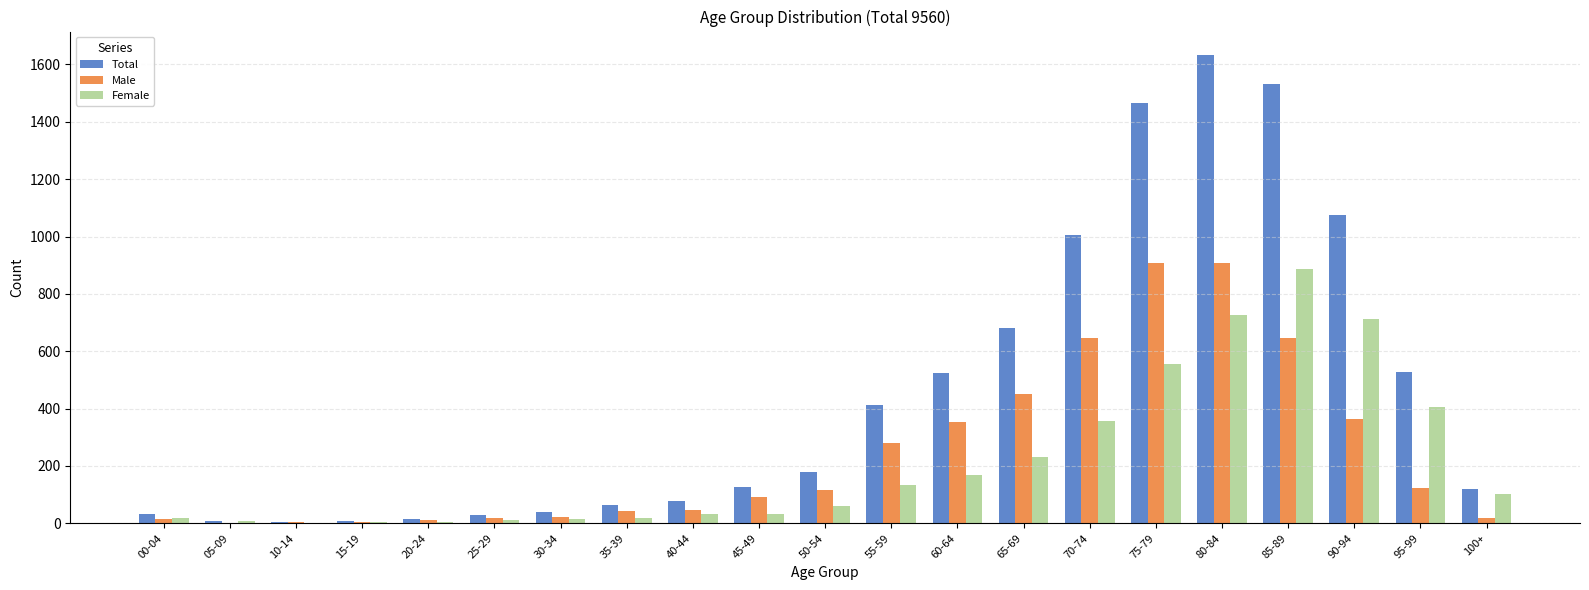

How many groups of bars are there?

21